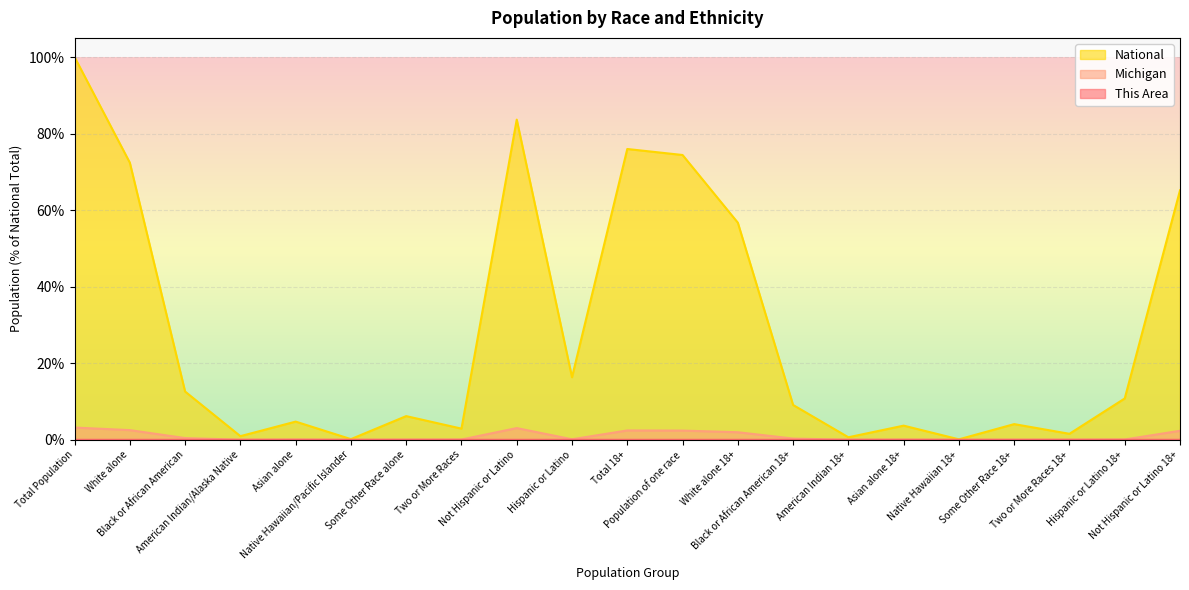

True or false: This Area and Michigan intersect in this chart.

False